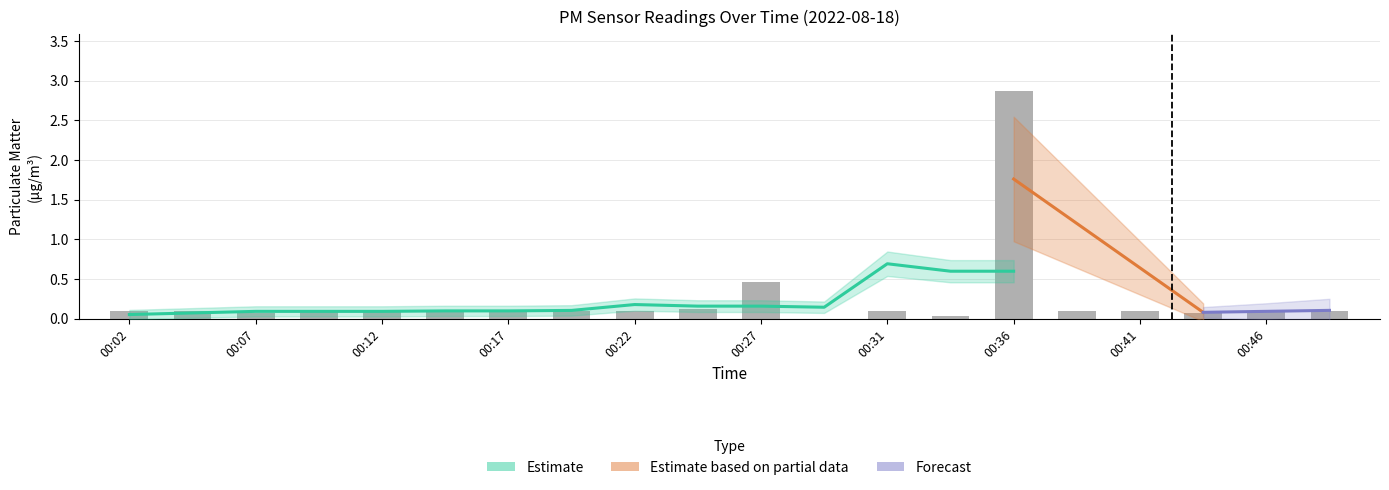

The value at 00:31 is 0.1. True or false?

True